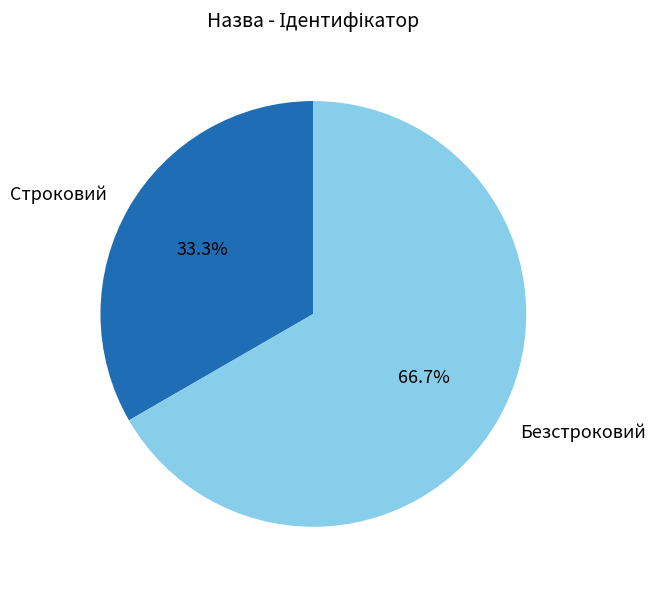

What percentage is NOT represented by Безстроковий?

33.3%